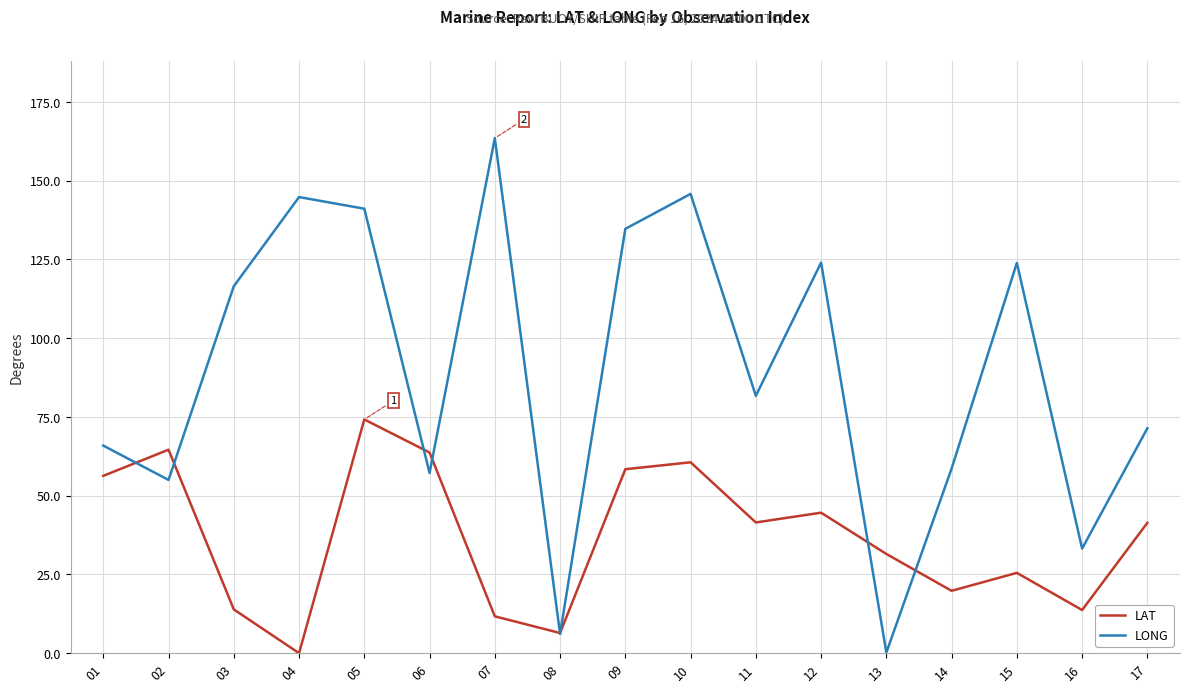

What is the spread (max minus min) of values at 13?

31.3